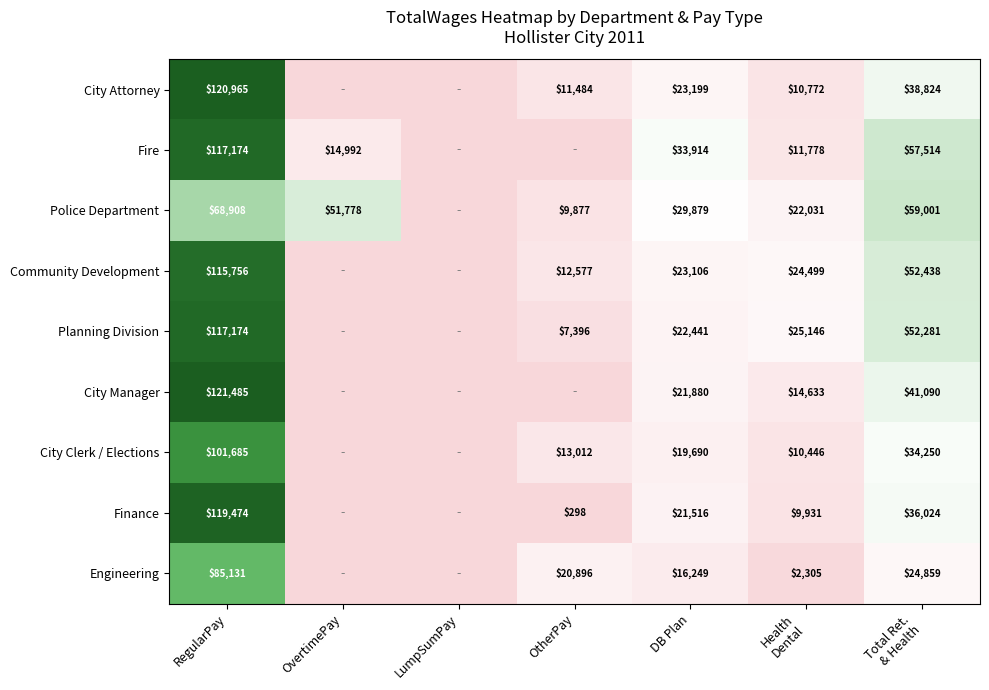

Between OvertimePay and RegularPay, which is larger?

RegularPay